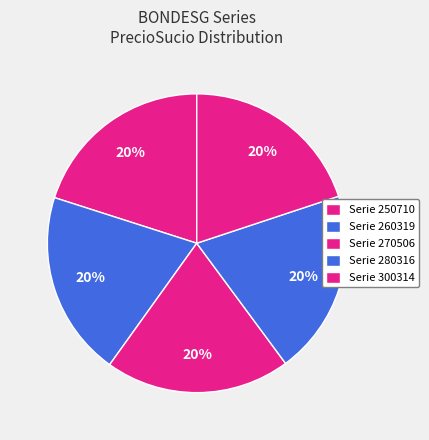

Count the number of slices in the pie.

5